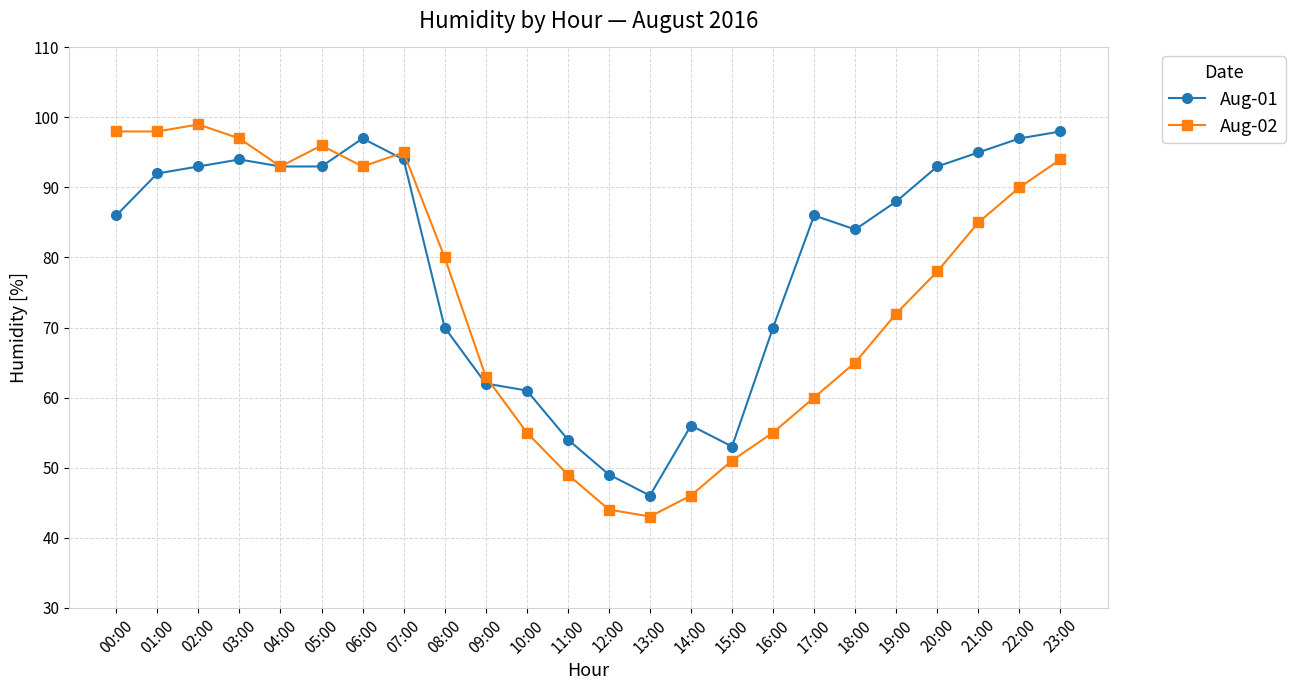

What position from the left is 09:00?

10